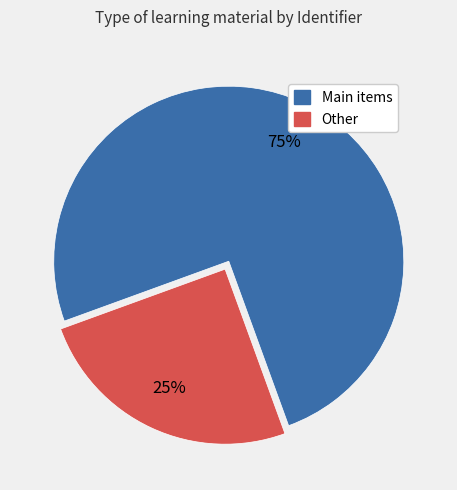

How many slices are in this pie chart?

2